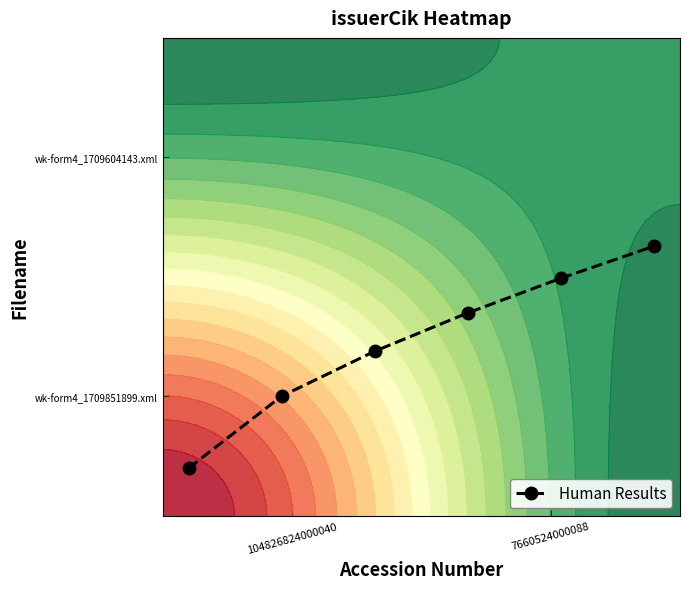

True or false: the data shows 0.7 at 3.

False